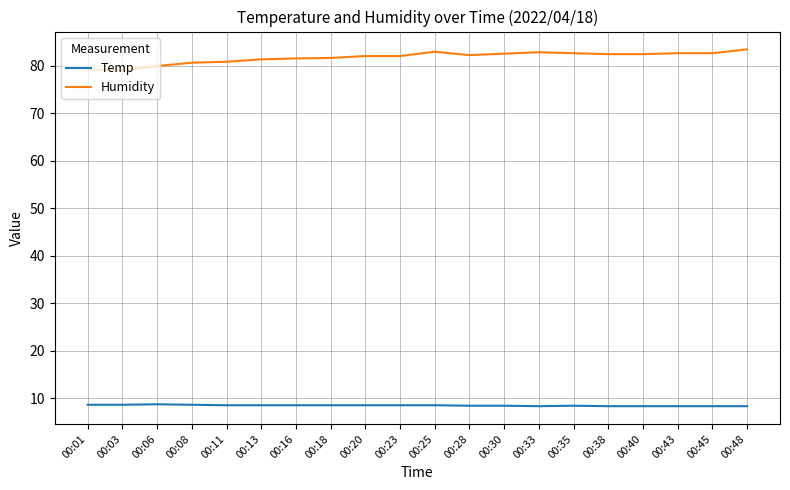

List the series in order of their peak value, highest first.

Humidity, Temp